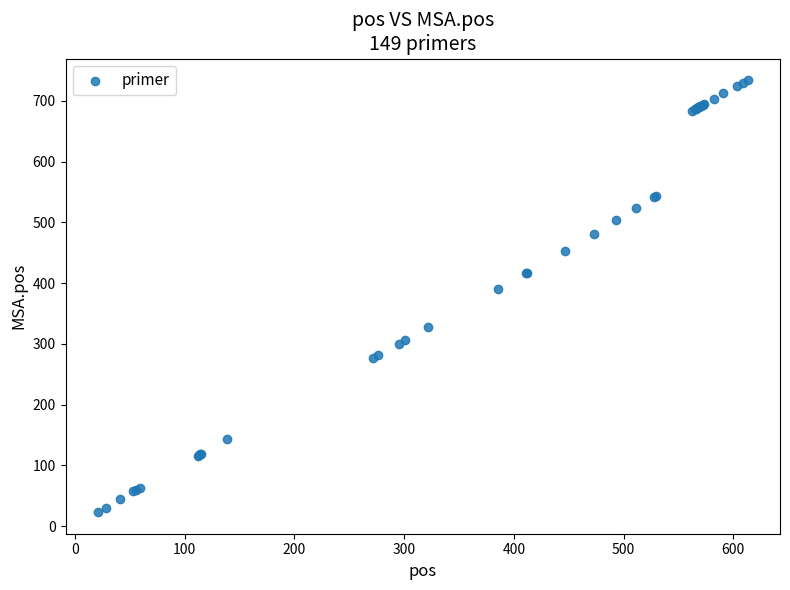

What Y value in the scatter plot is closest to 378?

391